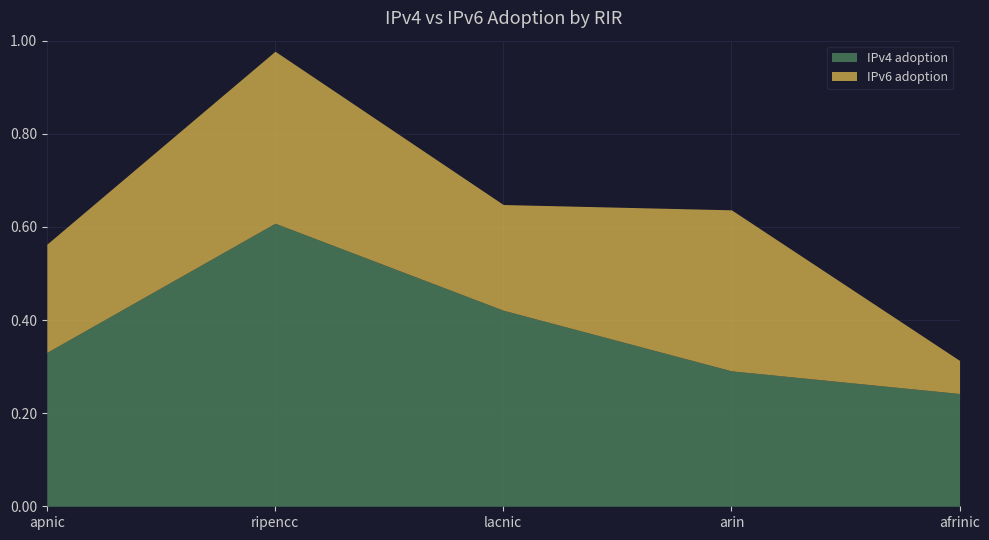

What is the total value across all series at arin?

0.6